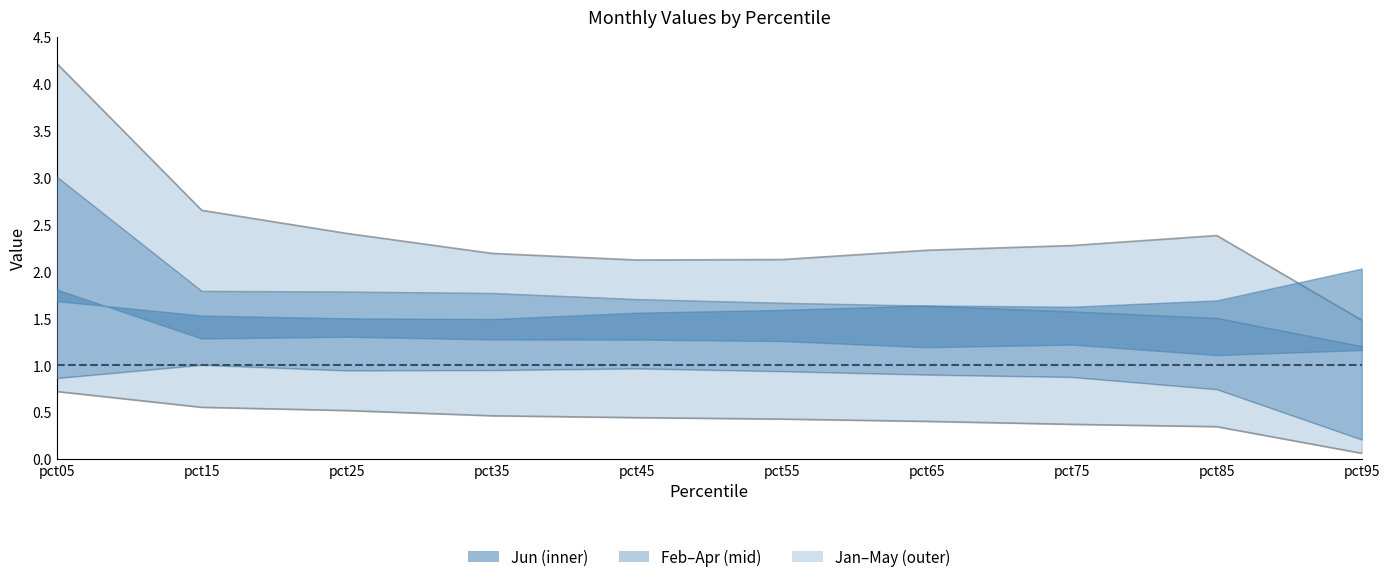

Which label corresponds to the smallest value in the chart?

pct95